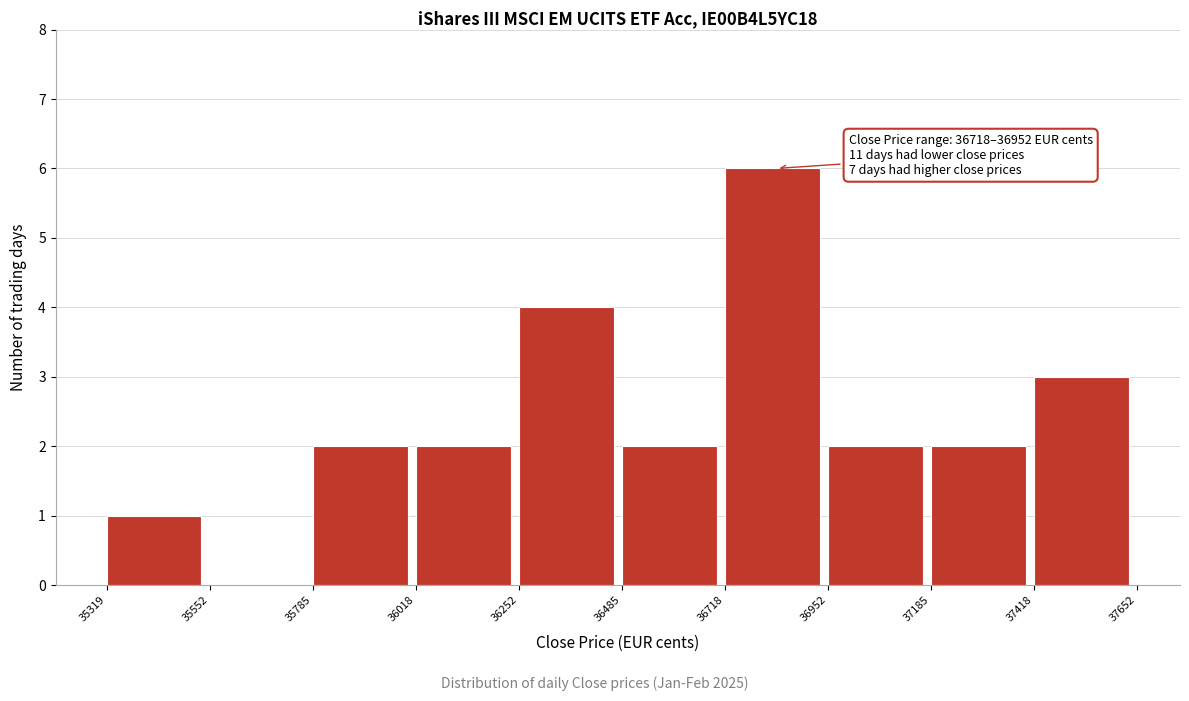

Which range on the x-axis has the tallest bar?

36718 to 36952